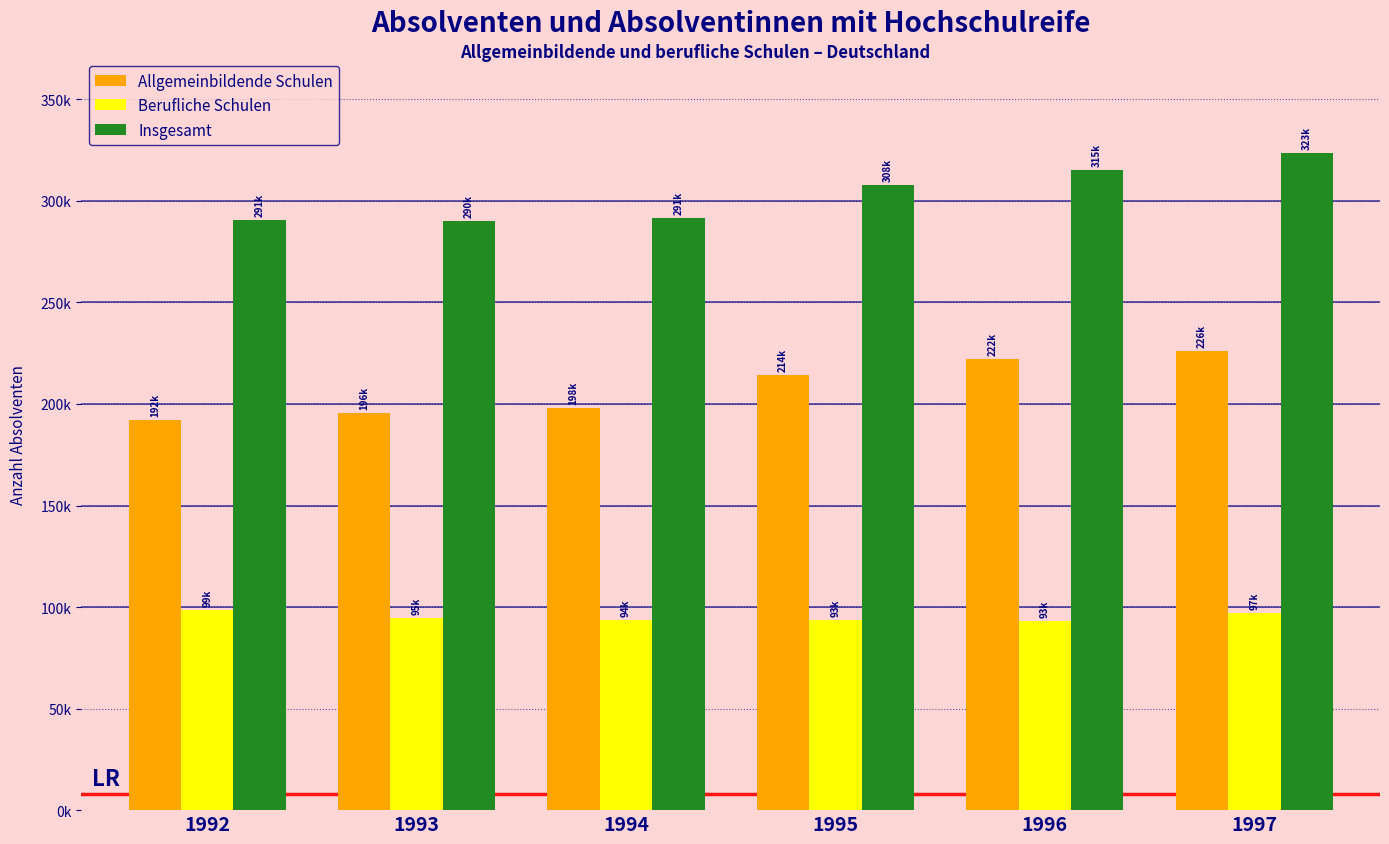

What are all the series names shown in the legend?

Allgemeinbildende Schulen, Berufliche Schulen, Insgesamt